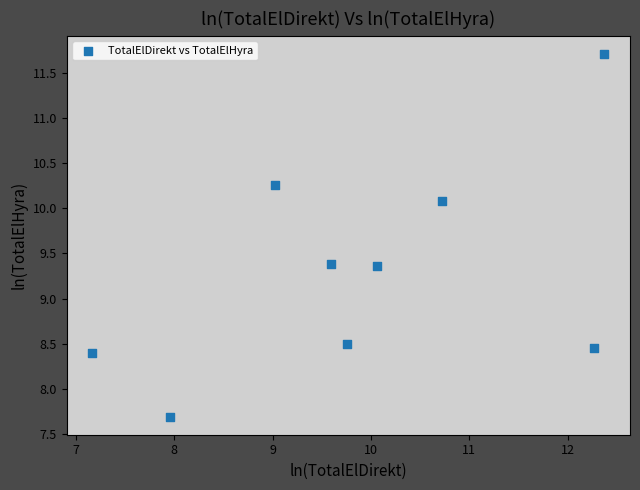

What is the range of X values (max minus min)?

5.2